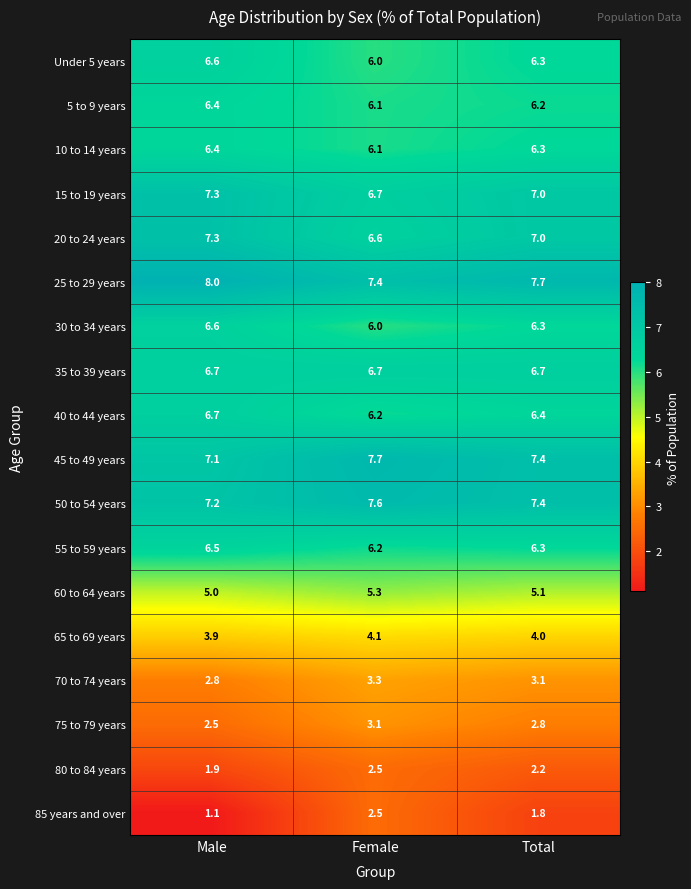

What is the sum of the 45 to 49 years values at Female and Total?

15.1